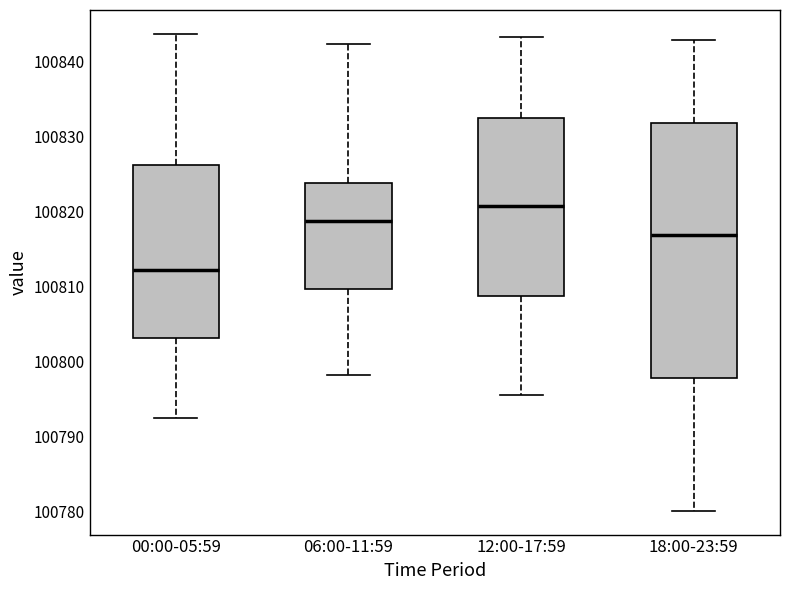

Comparing the boxes themselves (not the whiskers), which one is the tallest?

18:00-23:59